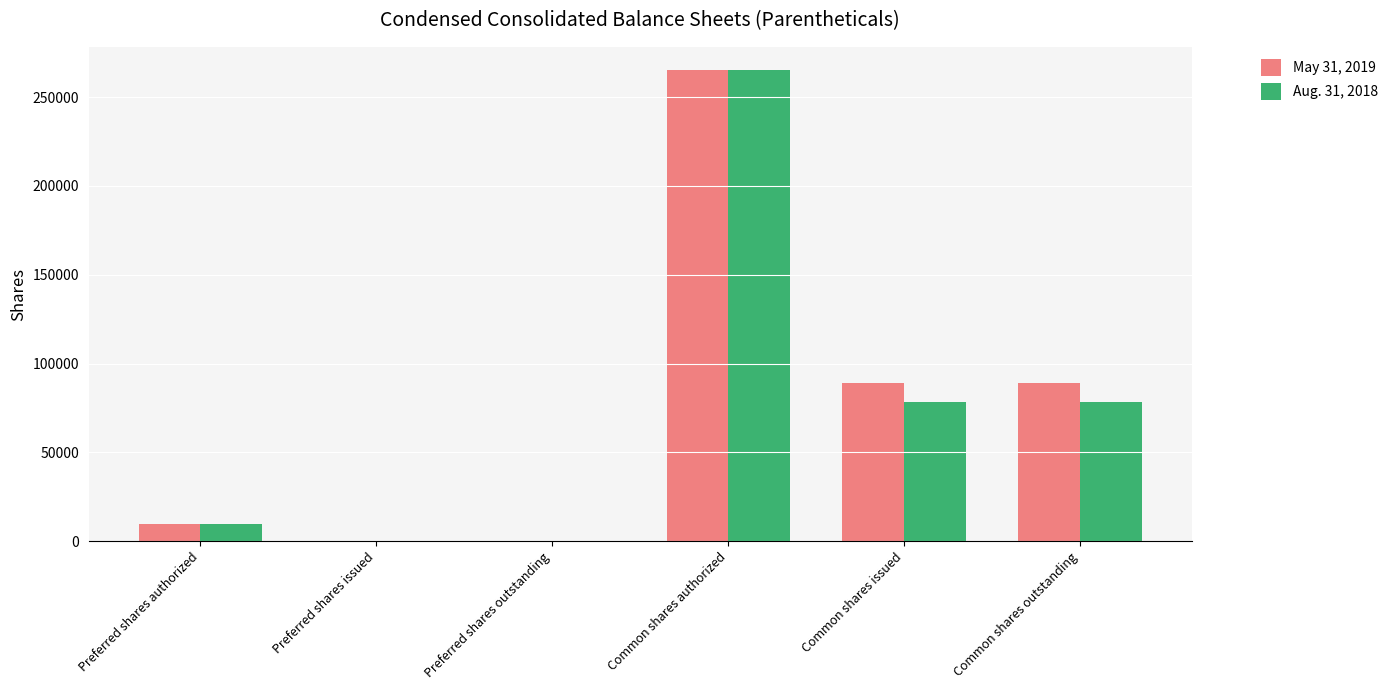

What is the sum of the Aug. 31, 2018 values at Preferred shares outstanding and Preferred shares authorized?

10000